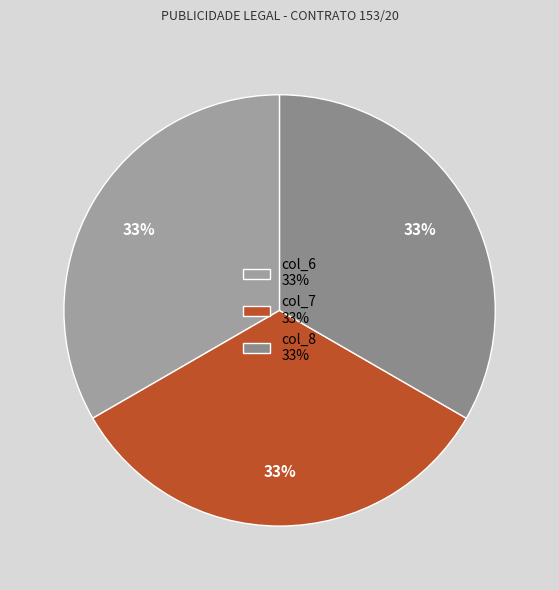

To the nearest percent, what is the average slice percentage?

33%